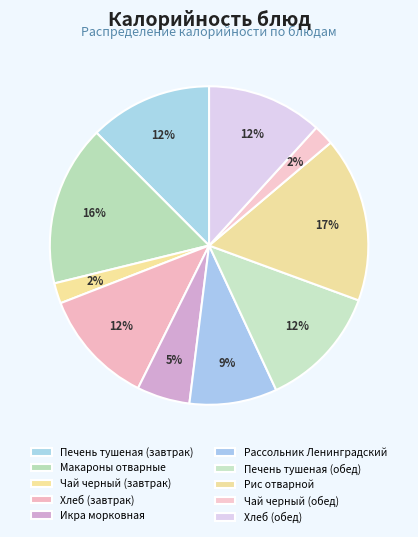

Combined, do Чай черный (завтрак) and Чай черный (обед) account for over 50%?

No